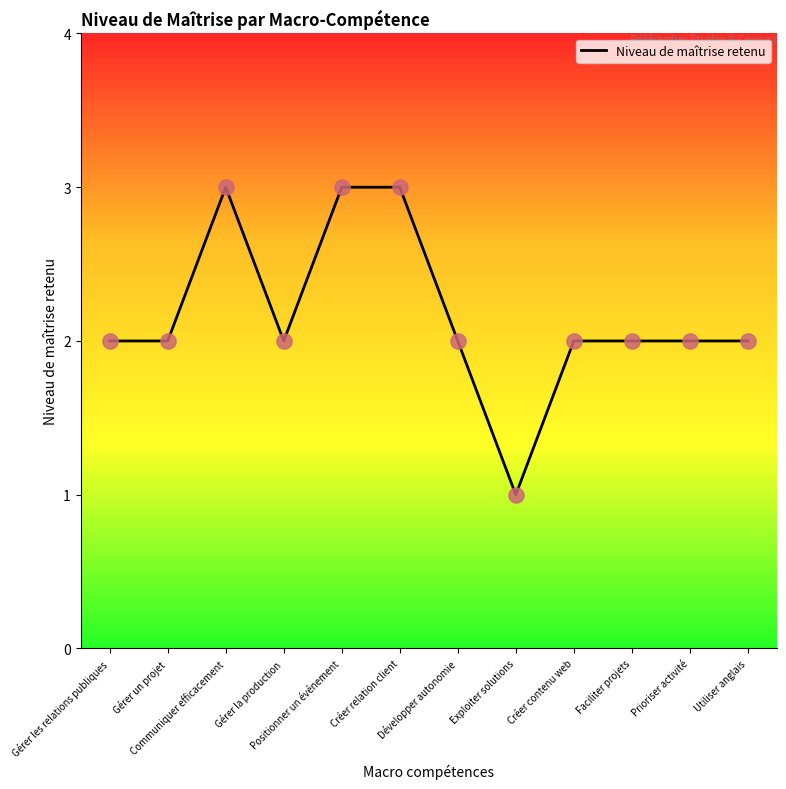

What is the change in value from Communiquer efficacement to Gérer la production?

-1